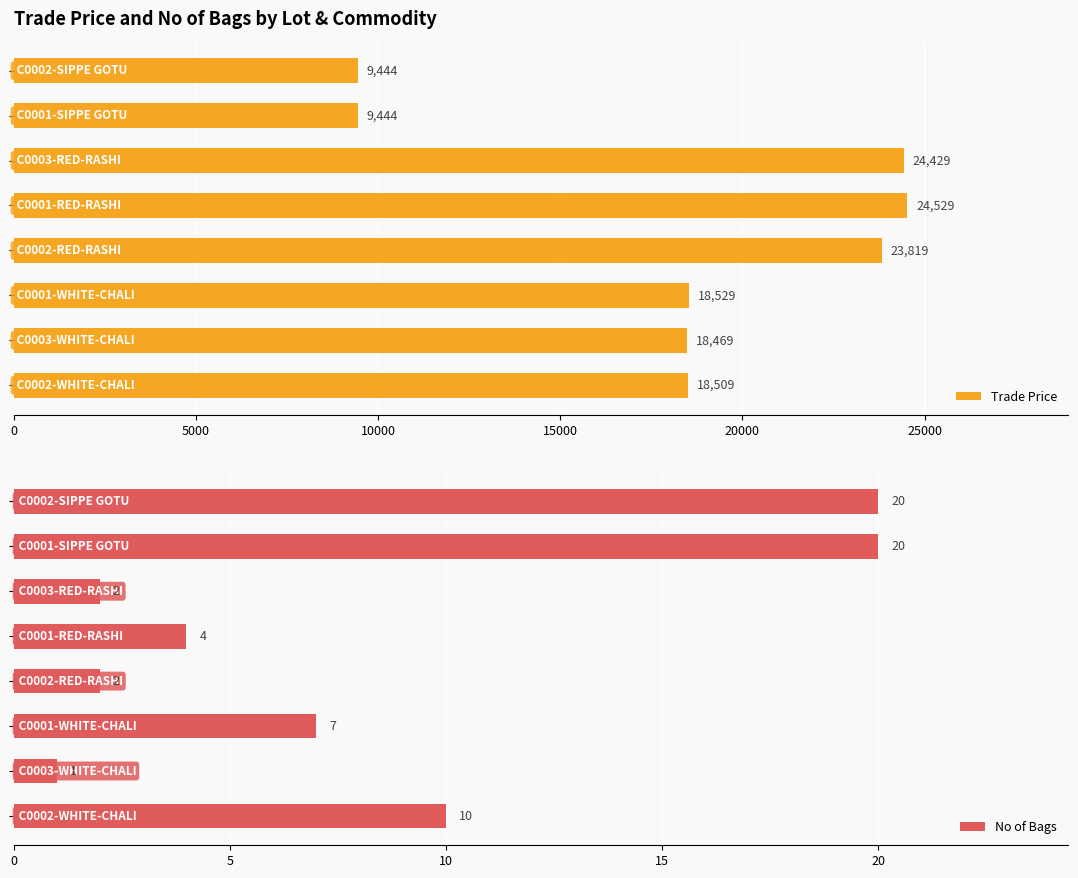

Reading left to right, extract all data points from this chart.

Trade Price: 9444	9444	24429	24529	23819	18529	18469	18509
No of Bags: 20	20	2	4	2	7	1	10